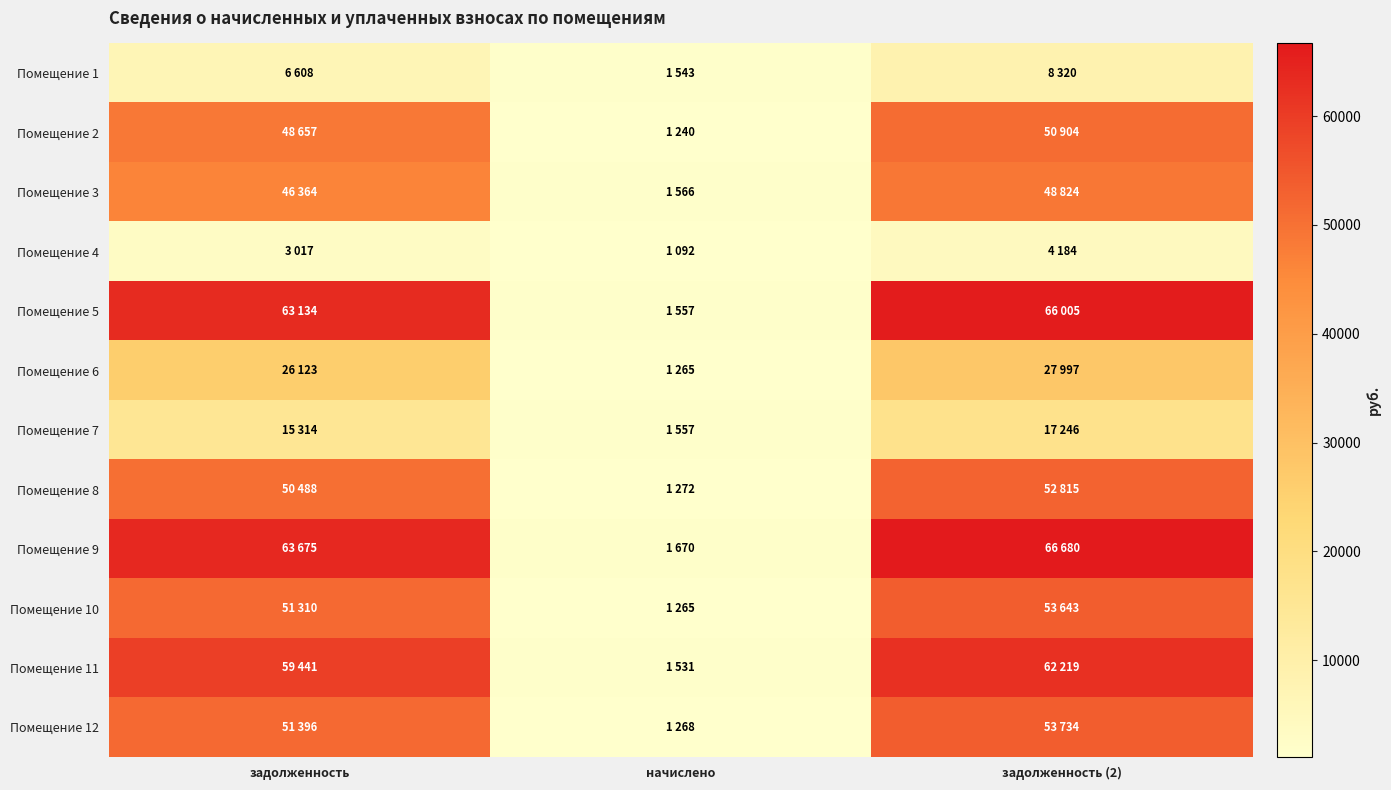

What is the spread (max minus min) of values at задолженность (2)?

62495.5